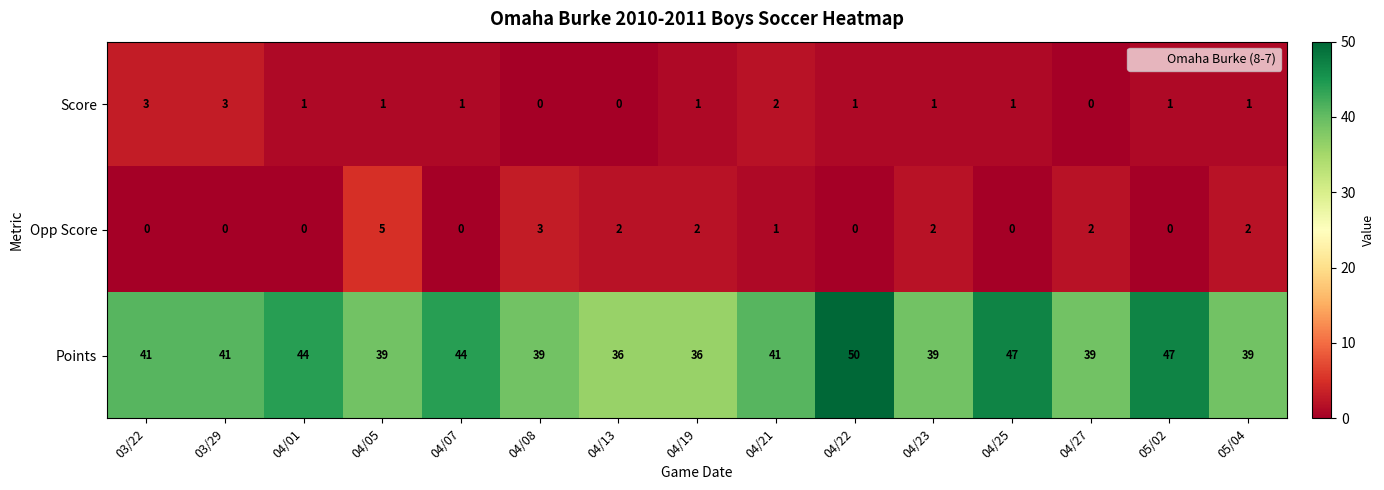

What is the difference between the maximum and minimum values in the Score series?

3